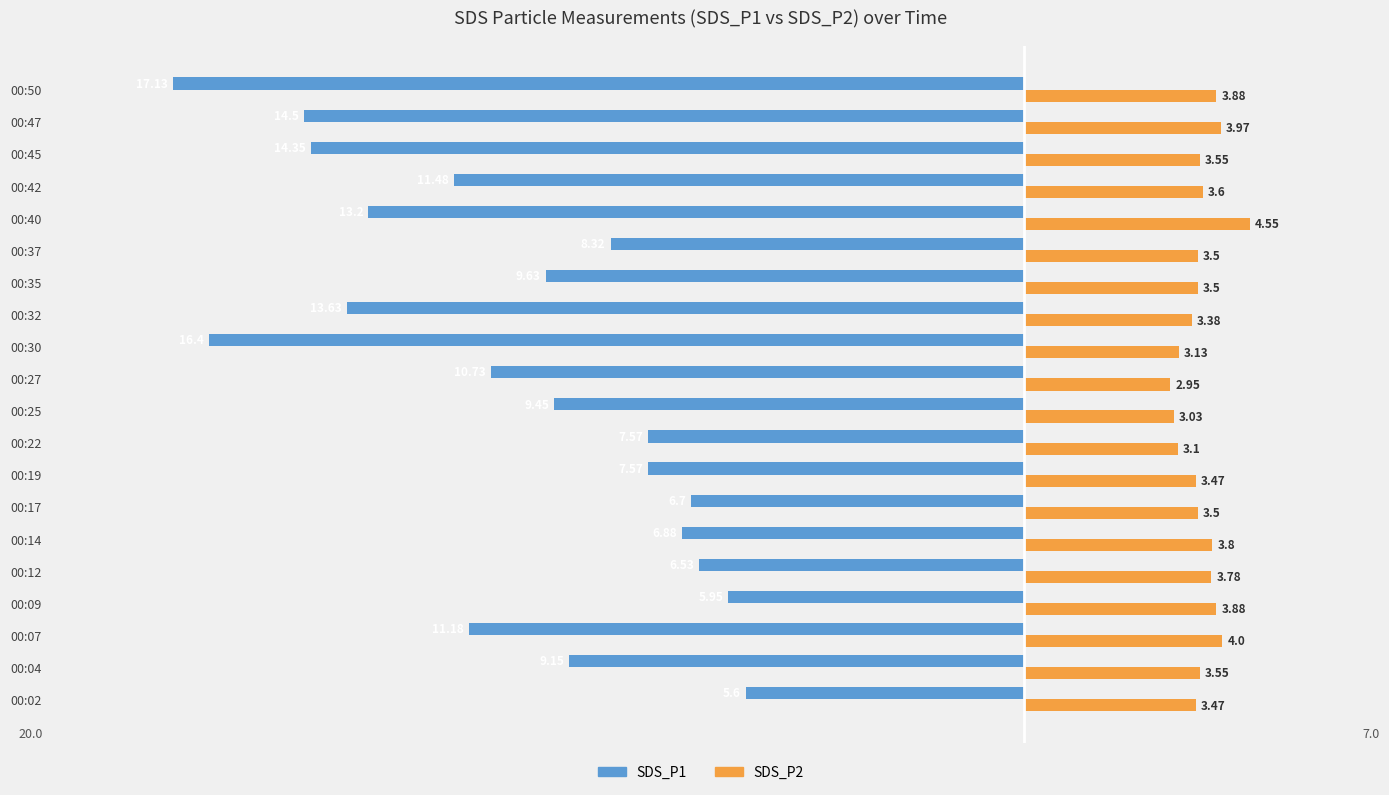

What are all the series names shown in the legend?

SDS_P1, SDS_P2